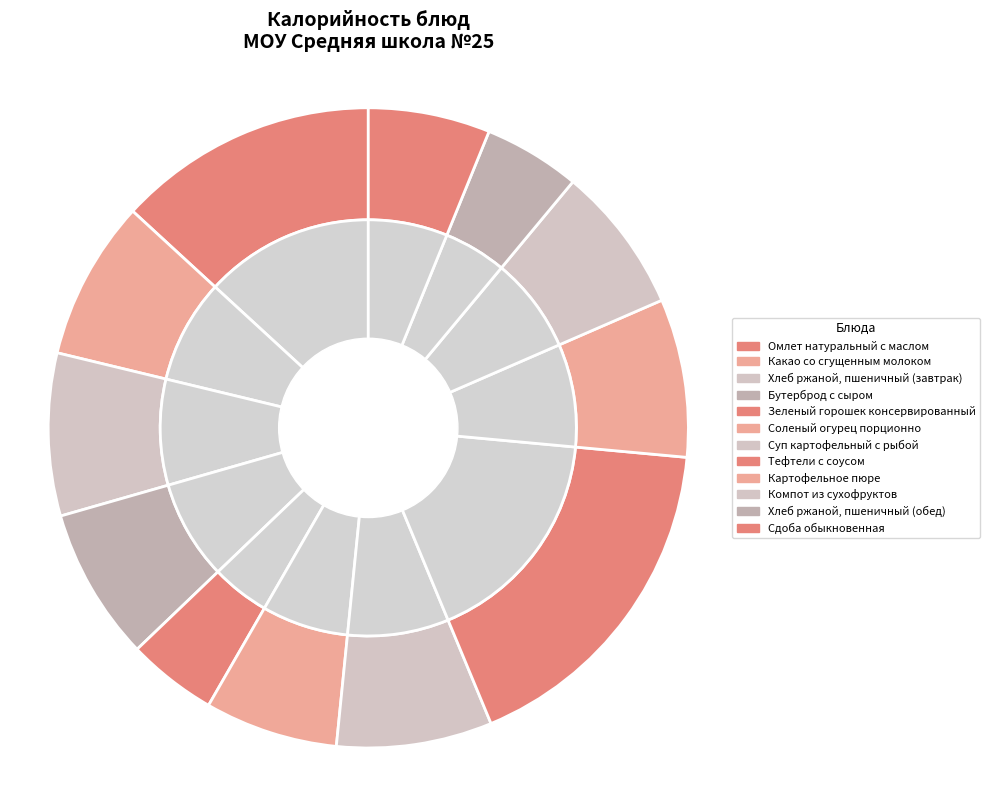

Between Картофельное пюре and Какао со сгущенным молоком, which is larger?

Какао со сгущенным молоком